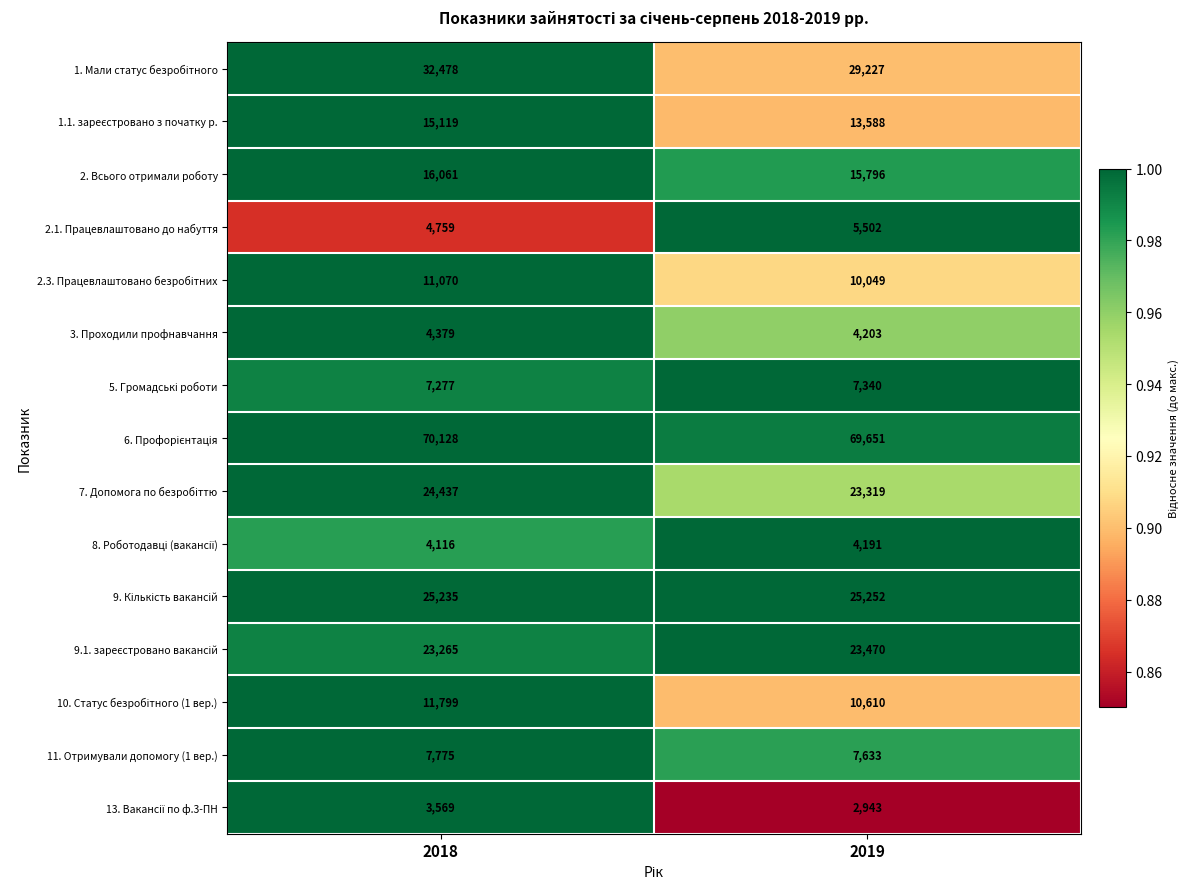

The value of 11. Отримували допомогу (1 вер.) at 2018 is 7775. True or false?

True